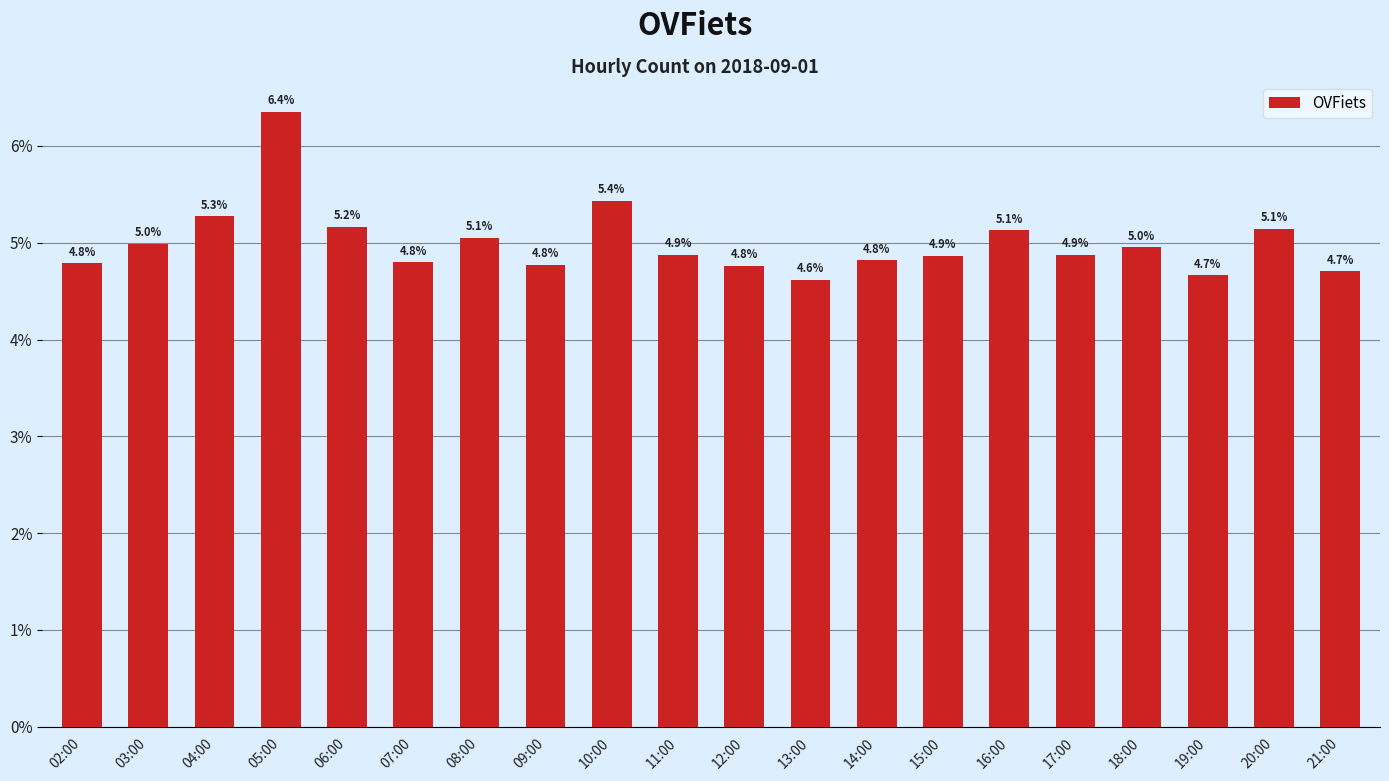

What is the average value?

5.0